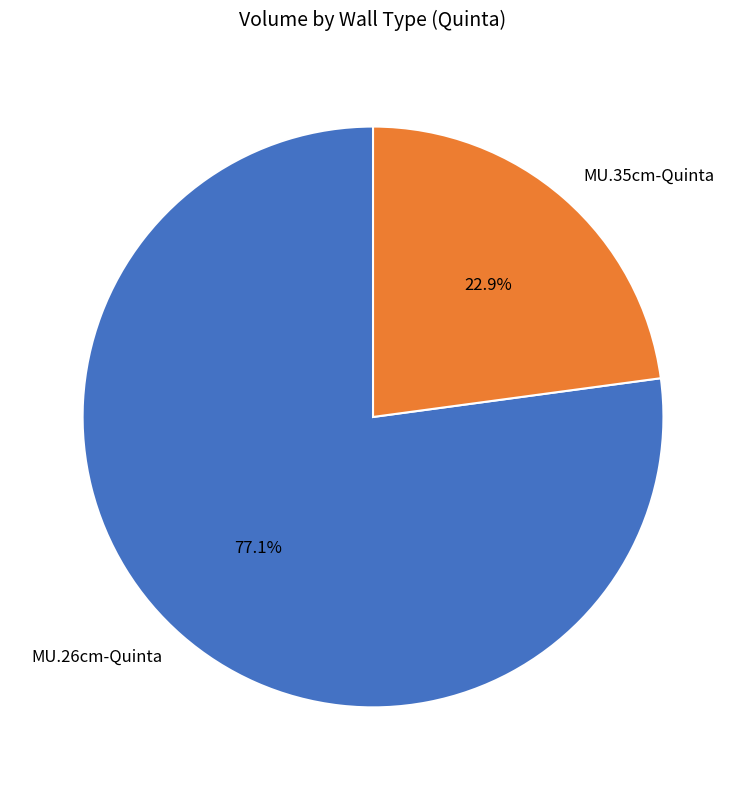

Does any single category account for the majority?

Yes